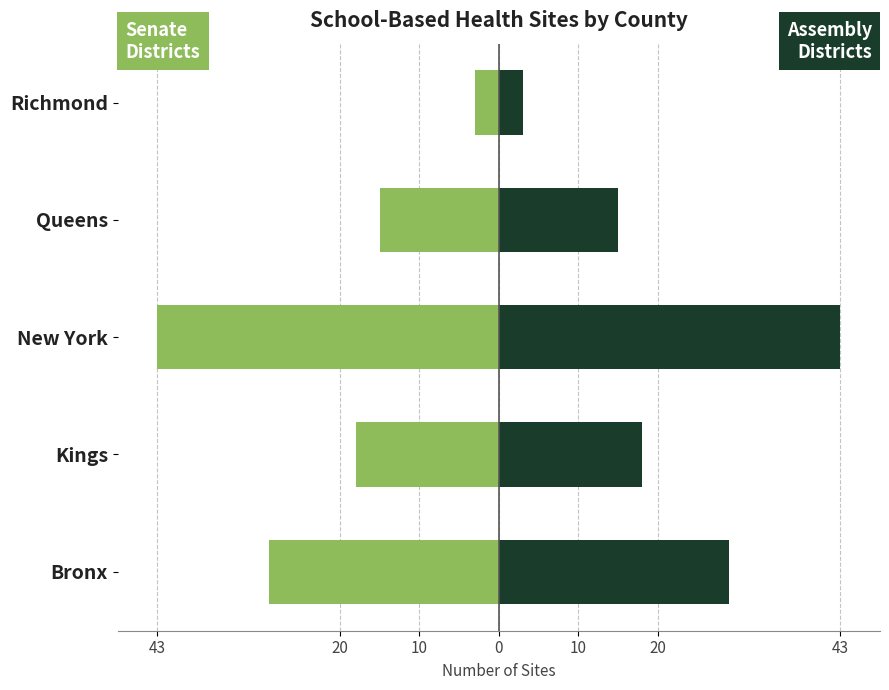

Between Bronx and Richmond, which is larger?

Richmond